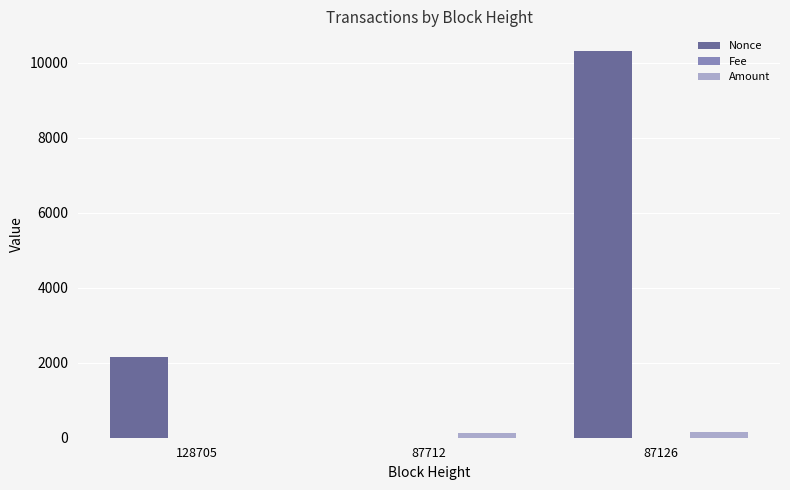

How many groups of bars are there?

3